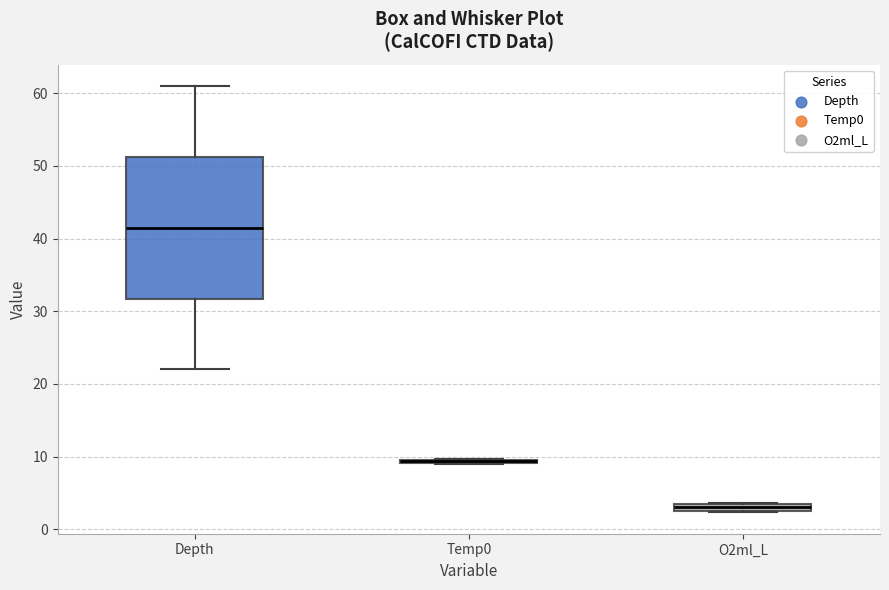

Where does the lower whisker of the box for Depth end on the y-axis? The values are not printed on the chart, so give them approximately, as read against the axis.

22